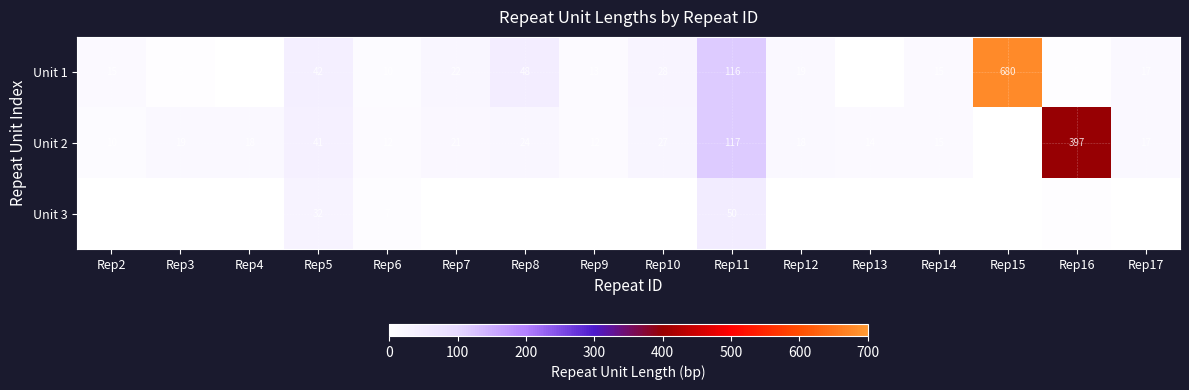

What is the maximum value shown in the chart?

680